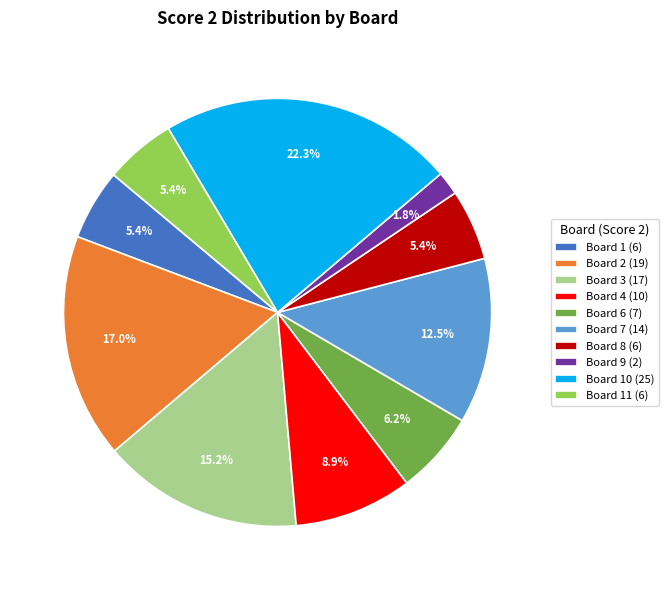

Count the number of slices in the pie.

10